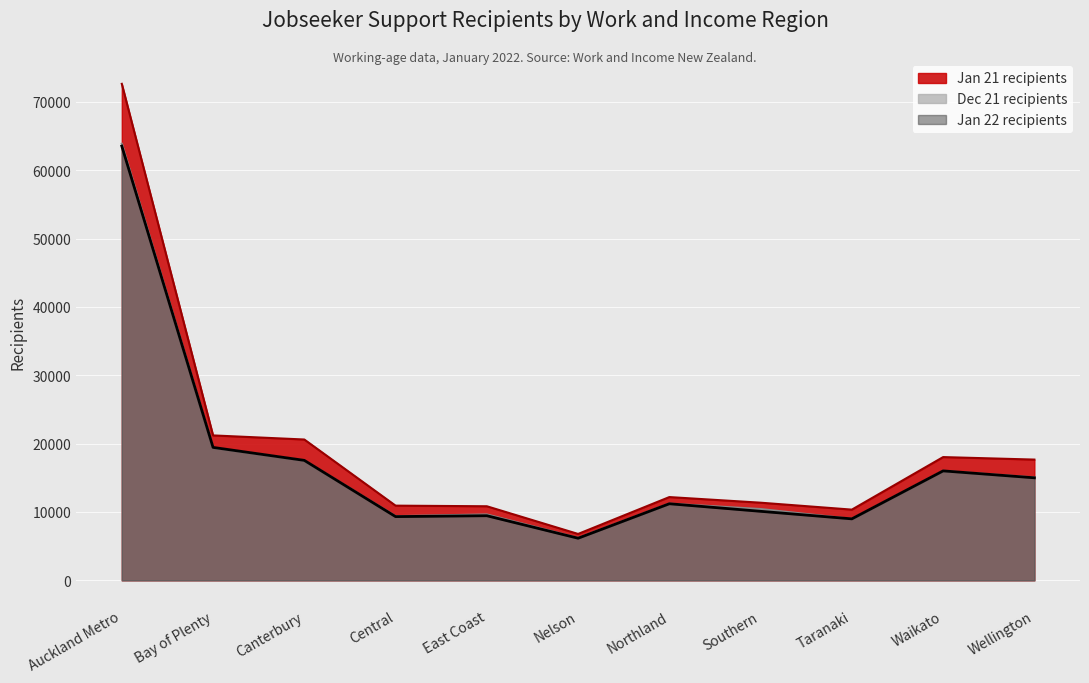

Which series has the largest total across all categories?

Jan 21